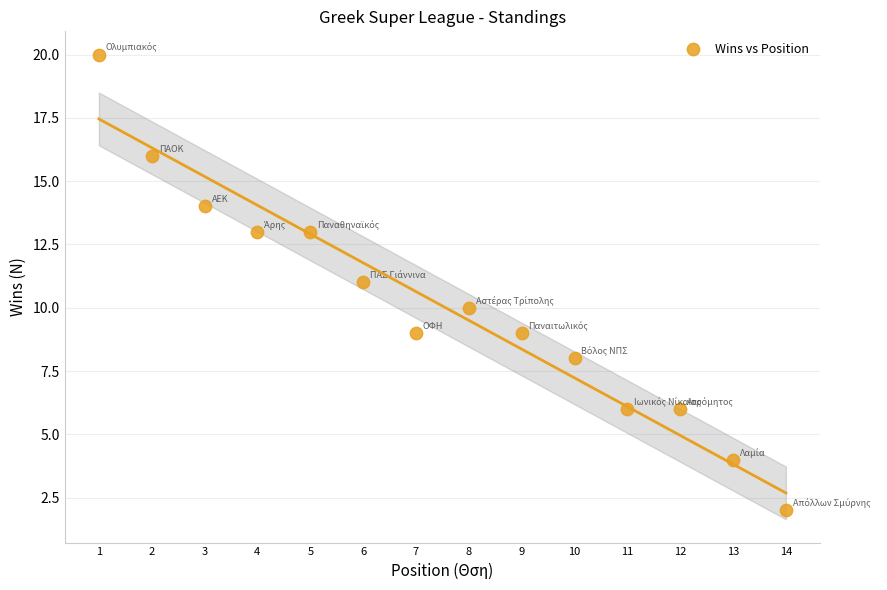

What is the range of Y values (max minus min)?

18